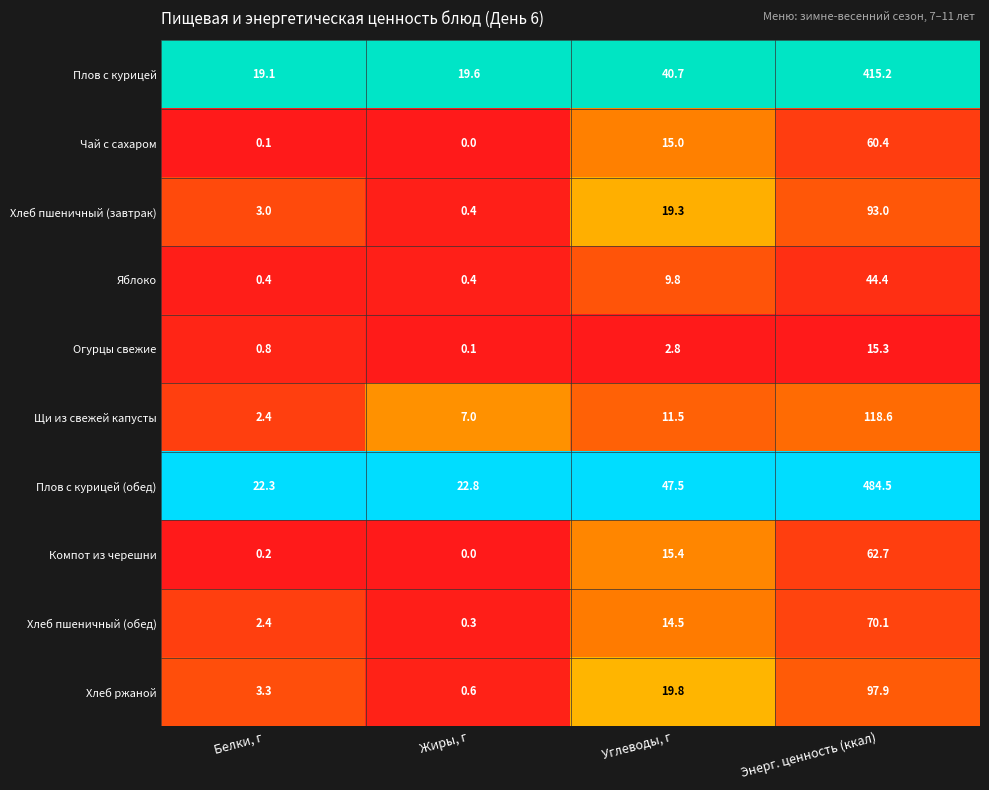

True or false: Компот из черешни has a value of 0.2 at Белки, г.

True